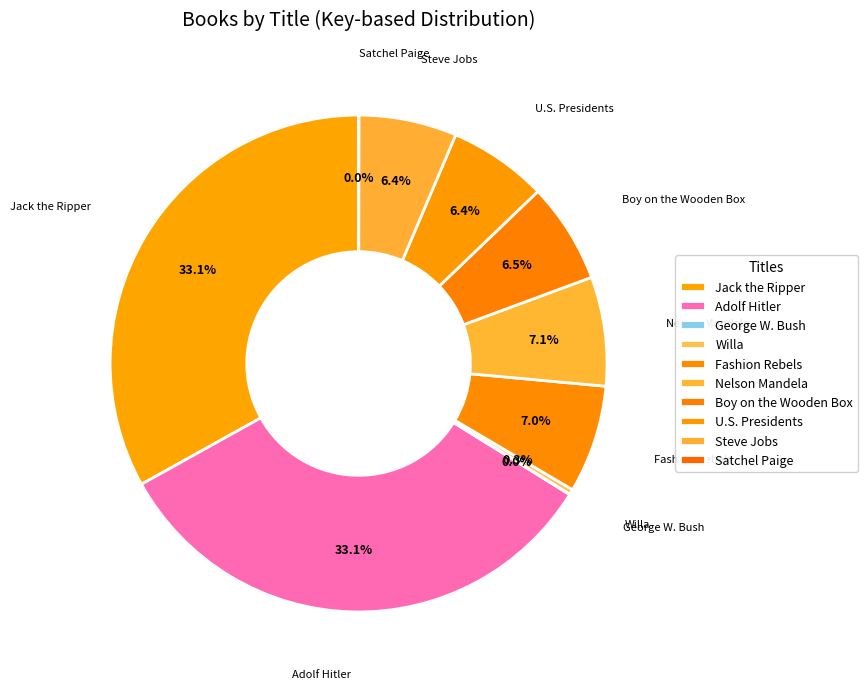

True or false: Fashion Rebels accounts for 7% of the total.

True